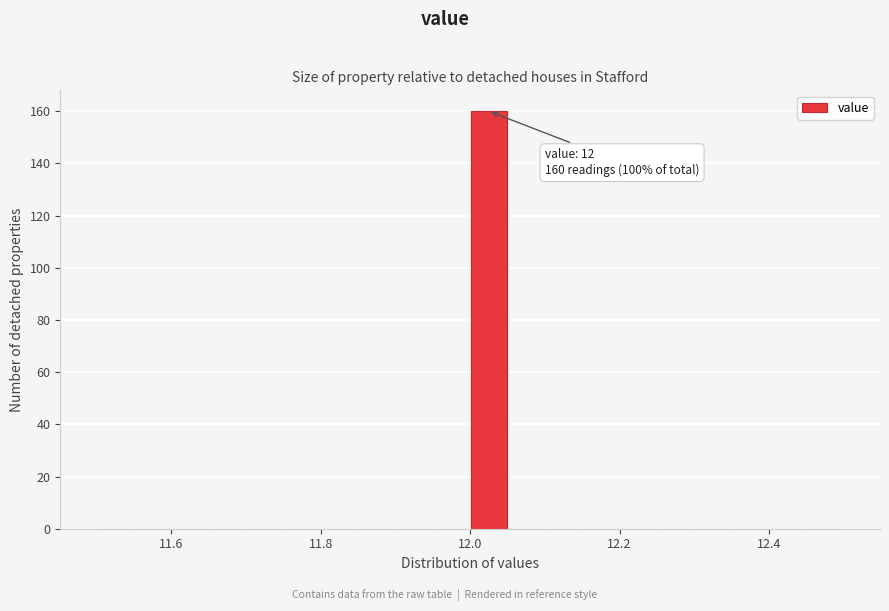

Read against the x-axis, roughly where is the centre of the tallest bar?

12.02